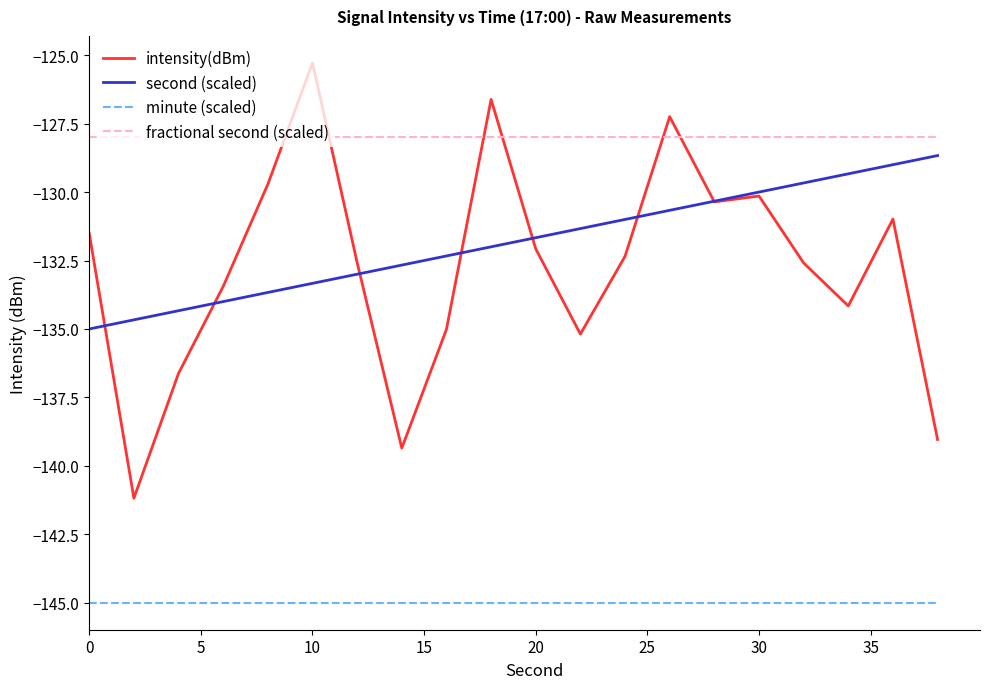

What is the sum of all second (scaled) values?

-2636.7